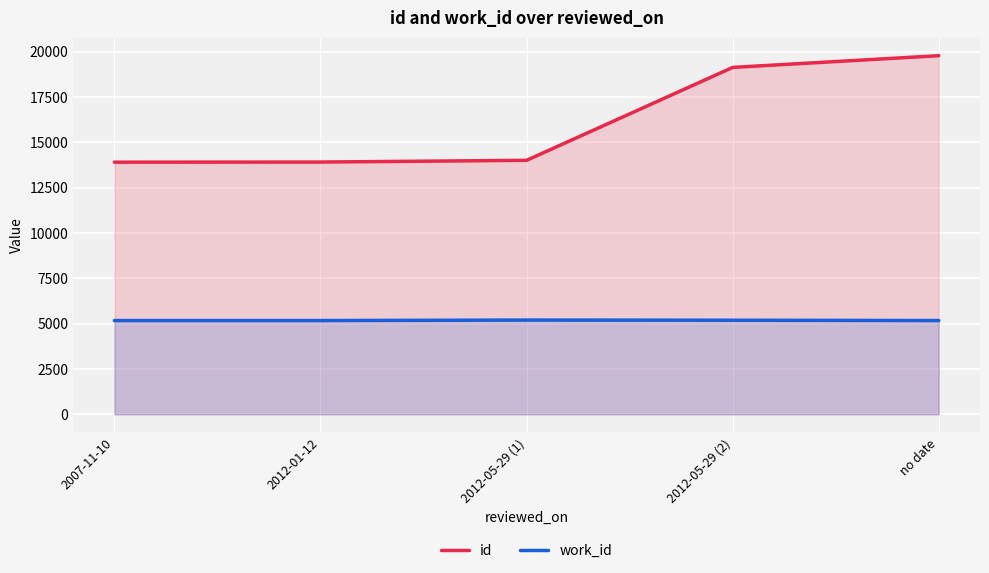

Rank the series by their maximum value, from lowest to highest.

work_id, id